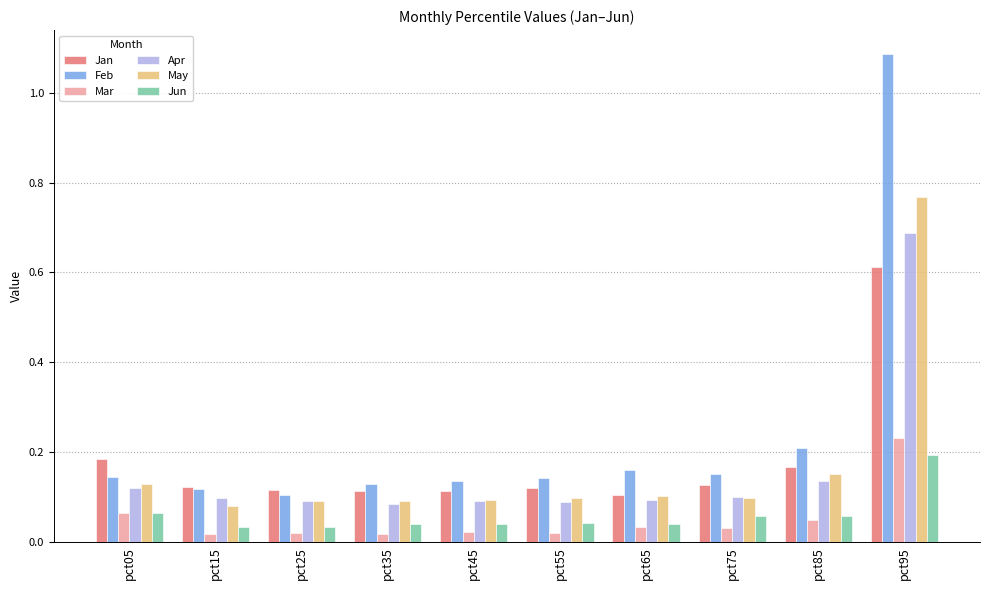

How many series are shown in this chart?

6